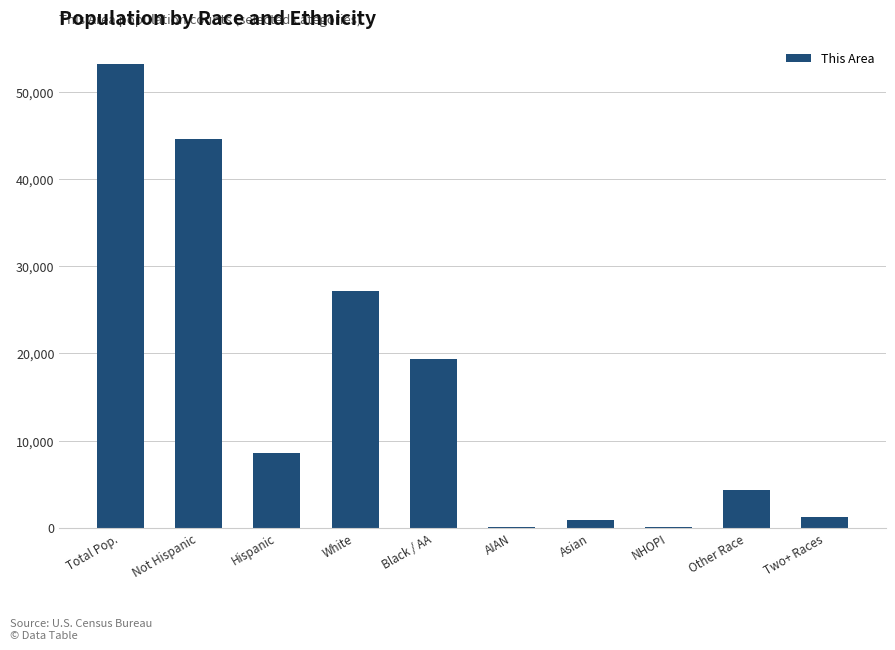

Between Black / AA and Two+ Races, which is larger?

Black / AA